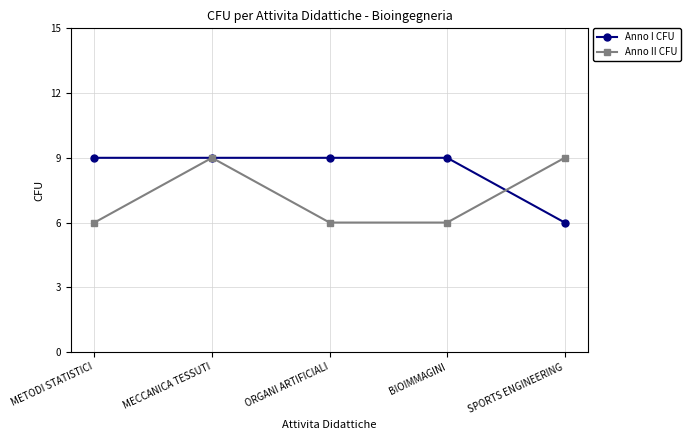

How many distinct data groups are displayed?

2